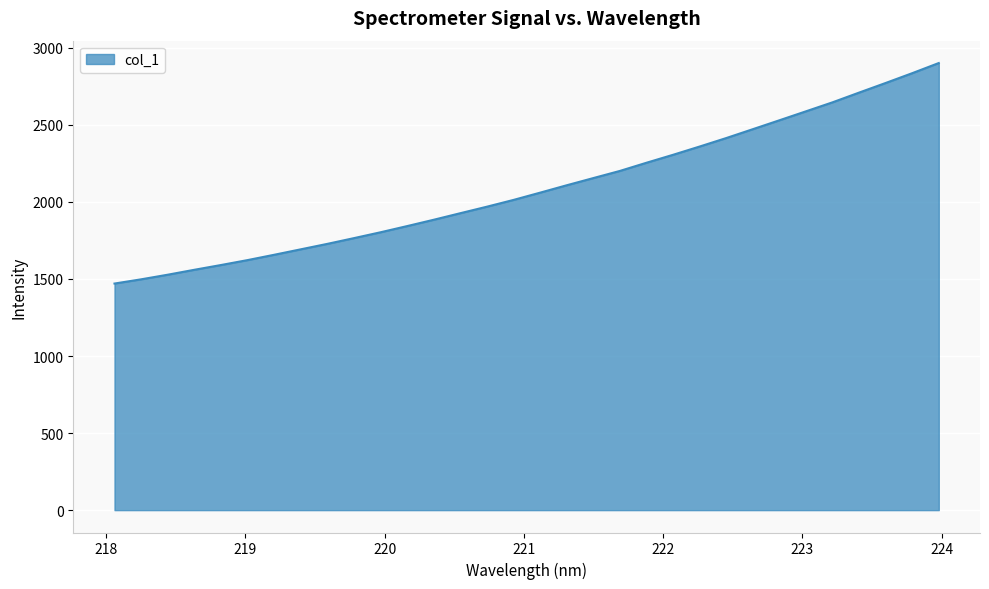

What is the maximum value shown in the chart?

2901.1